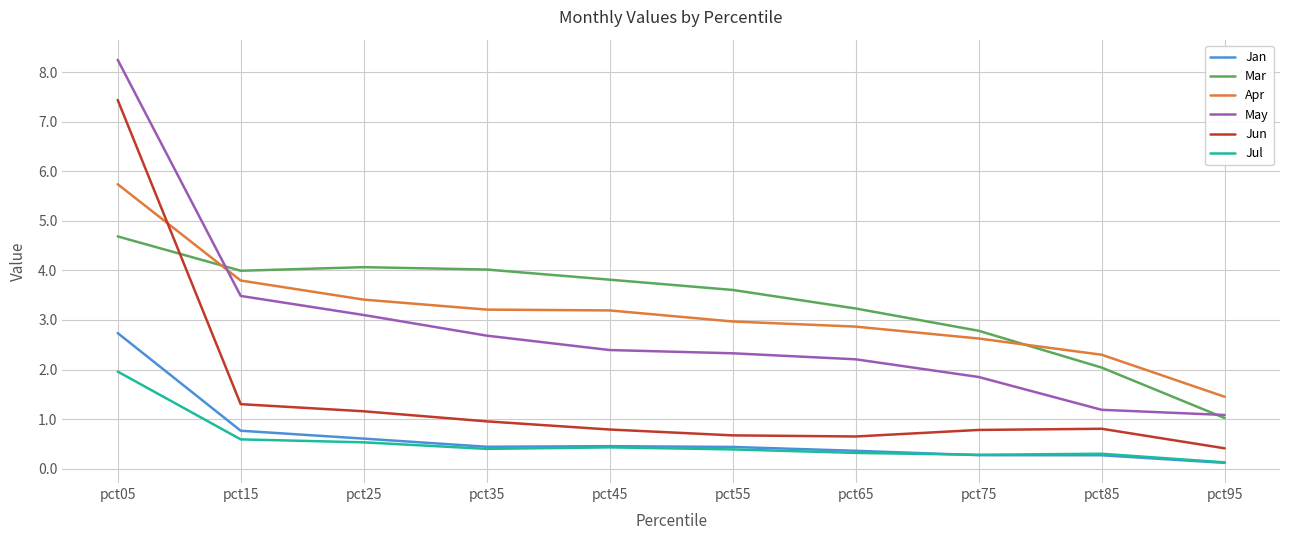

List the series in order of their peak value, lowest first.

Jul, Jan, Mar, Apr, Jun, May